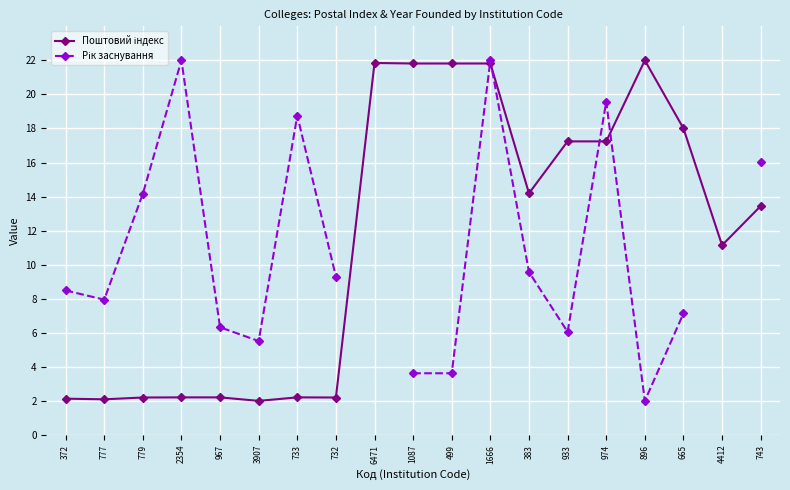

Which series changed the most between 733 and 6471?

Поштовий індекс